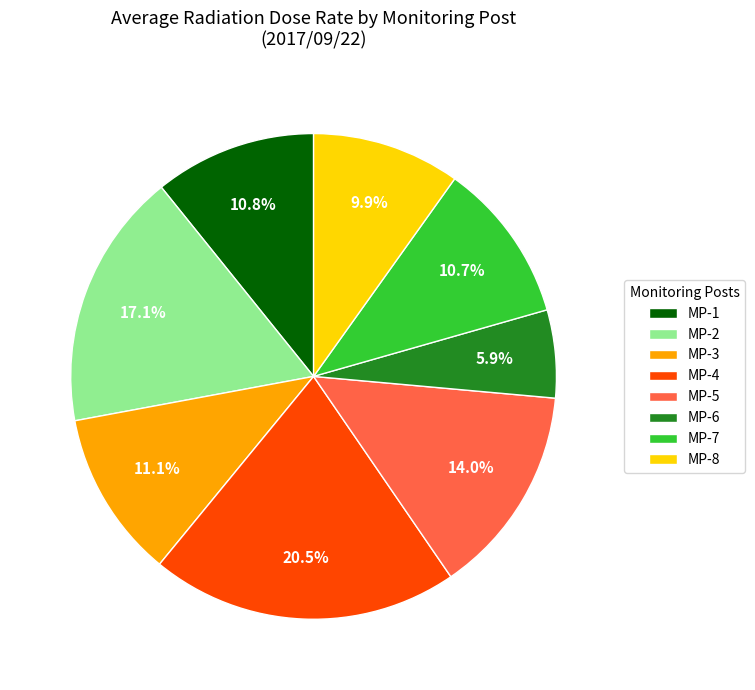

What is the smallest slice in the pie chart?

MP-6